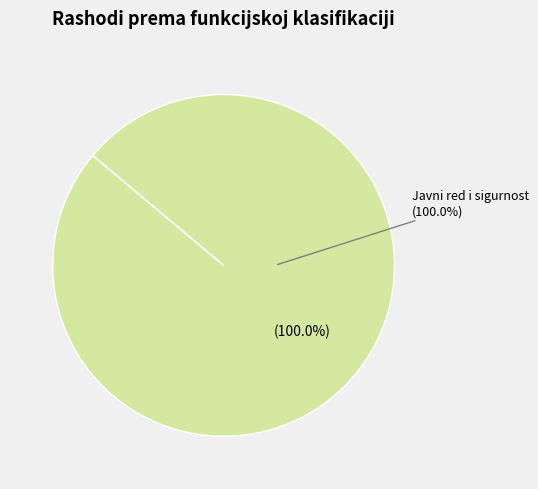

Does Javni red i sigurnost (03) represent more than half of the total?

Yes